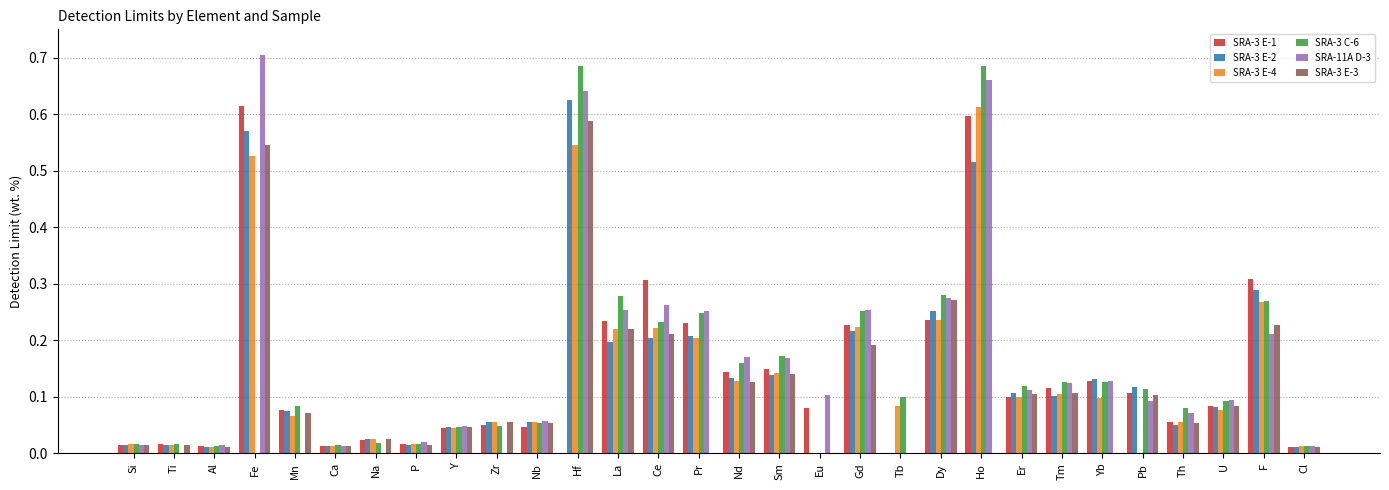

What is the total value across all series at Mn?

0.4